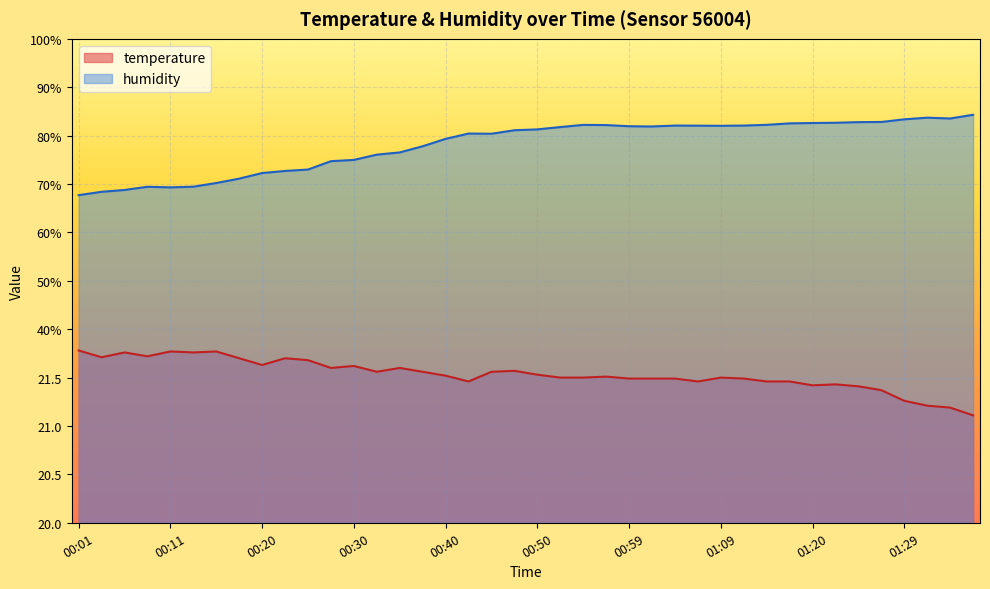

Reading right to left, what are all the values shown in this chart?

temperature: 22.2	23.8	24.2	25.2	27.4	28.2	28.6	28.4	29.2	29.2	29.8	30.0	29.2	29.8	29.8	29.8	30.2	30.0	30.0	30.6	31.4	31.2	29.2	30.4	31.2	32.0	31.2	32.4	32.0	33.6	34.0	32.6	34.0	35.4	35.2	35.4	34.4	35.2	34.2	35.6
humidity: 84.3	83.5	83.7	83.4	82.8	82.8	82.7	82.6	82.5	82.2	82.1	82.0	82.1	82.1	81.9	81.9	82.2	82.2	81.8	81.3	81.1	80.4	80.4	79.3	77.8	76.5	76.1	75.0	74.7	73.0	72.7	72.3	71.1	70.2	69.5	69.3	69.4	68.8	68.4	67.7